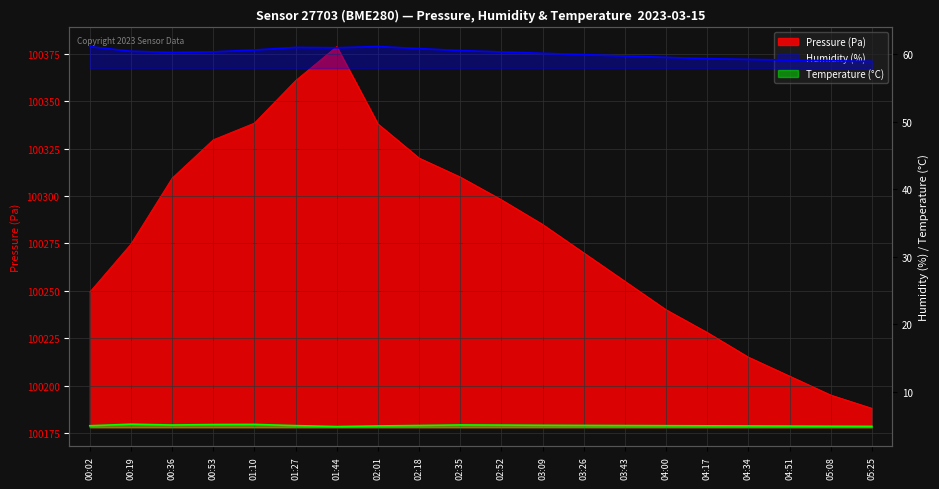

What is the label of the 14th point from the left?

03:43